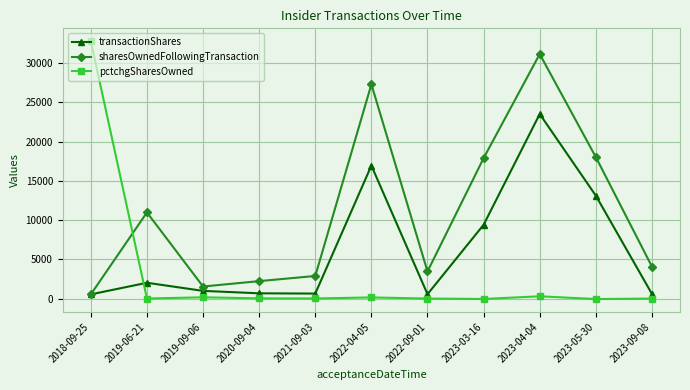

What is the sum of all transactionShares values?

69079